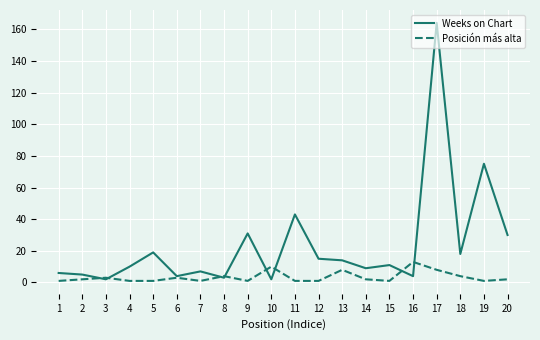

True or false: Weeks on Chart has a value of 15 at 12.

True